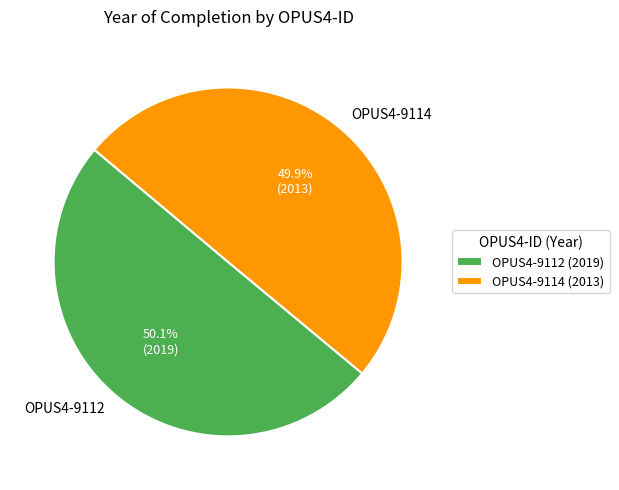

Is it true that OPUS4-9114 is 64% of the pie?

False